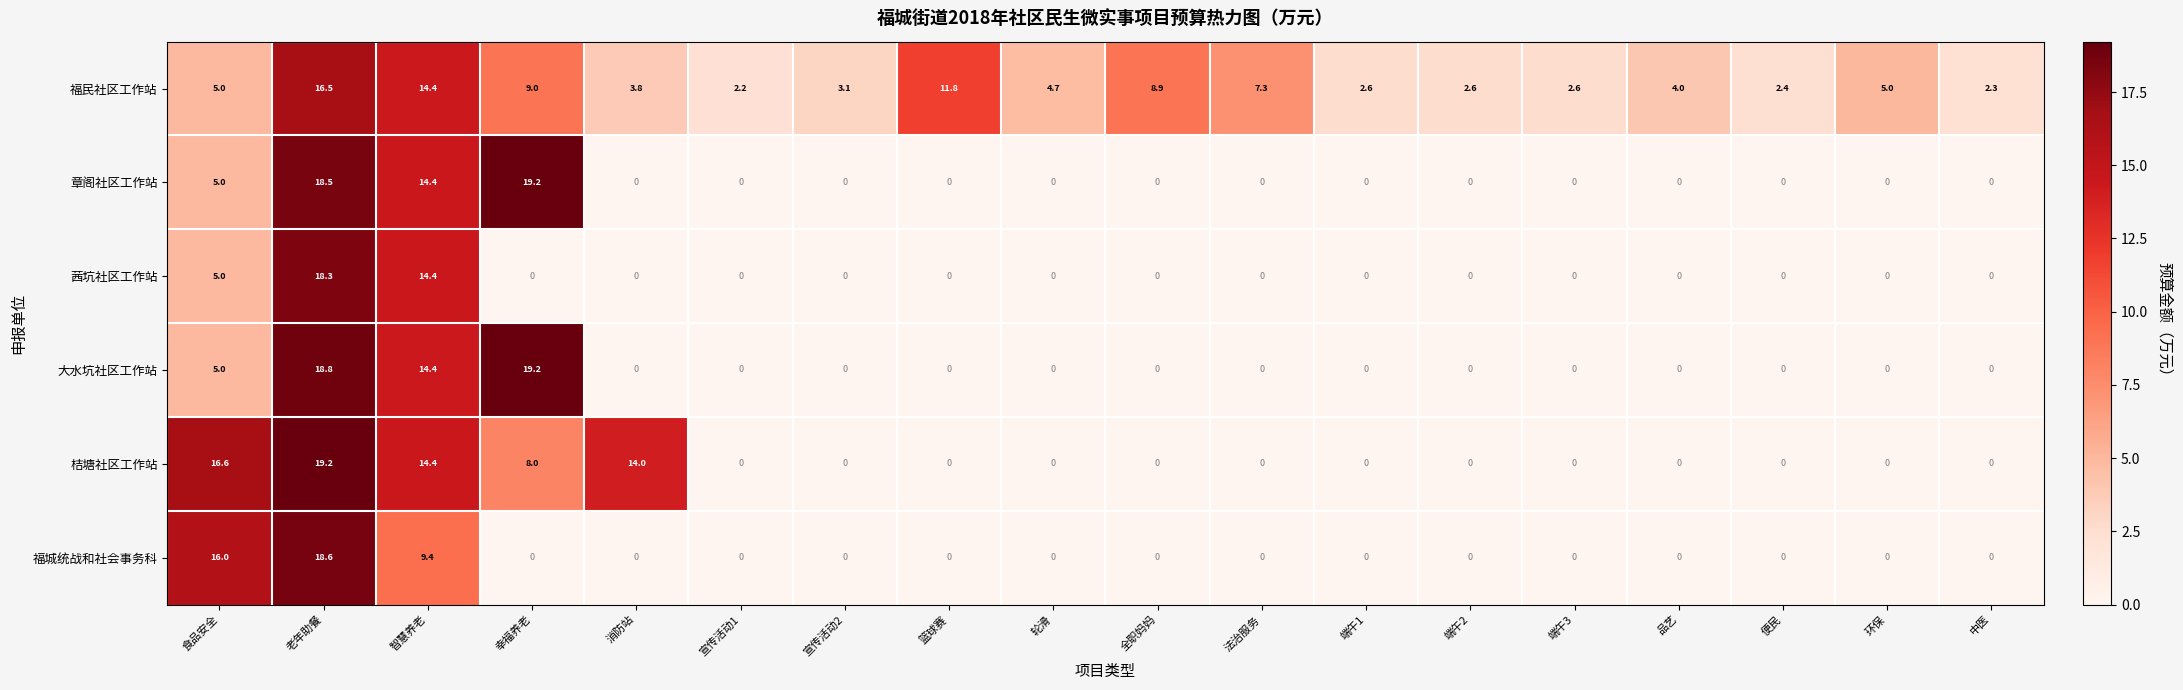

At how many categories does at least one series exceed 10?

6